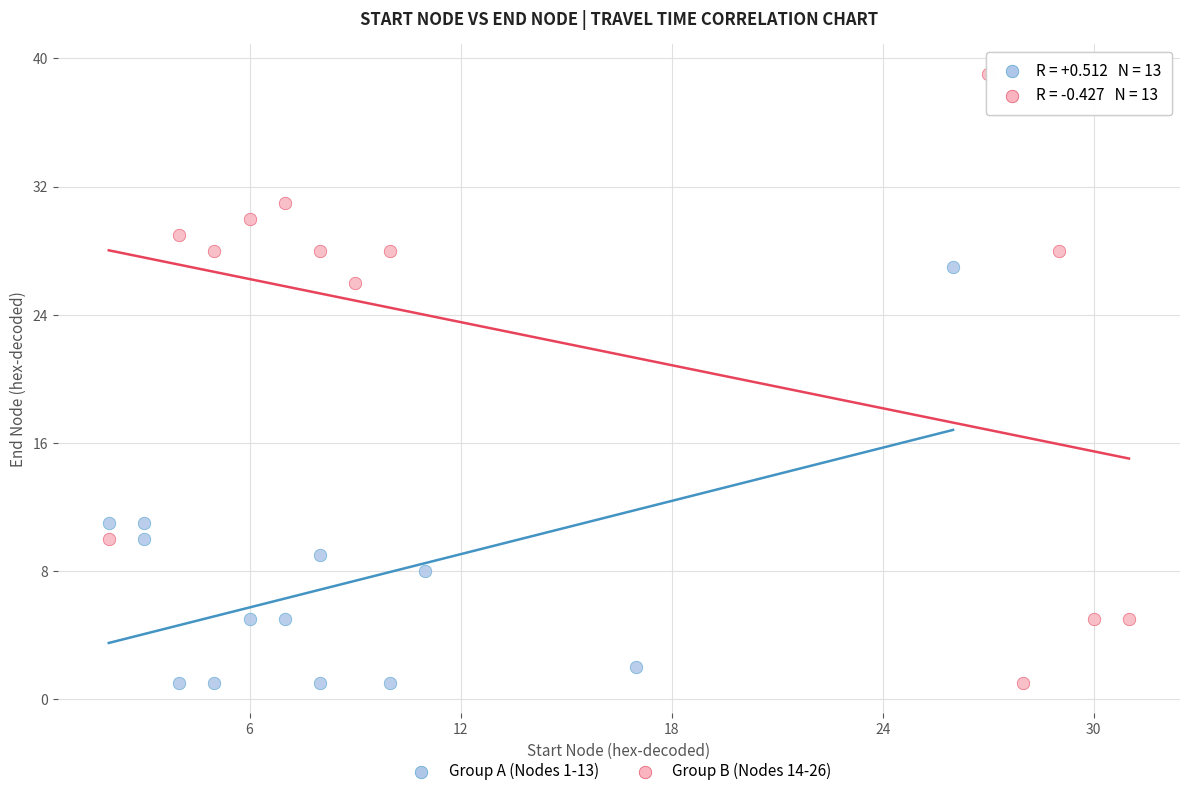

Which series has the largest Y range (max minus min)?

Group B (Nodes 14-26)